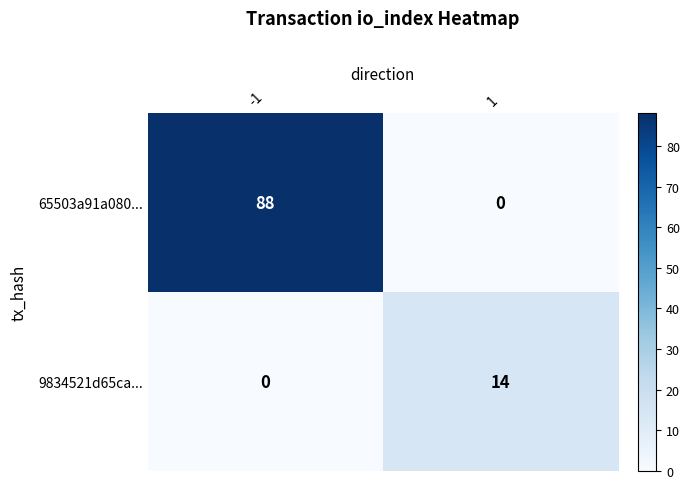

Reading left to right, list all the values displayed in this chart.

65503a91a080...: -1=88	1=0
9834521d65ca...: -1=0	1=14